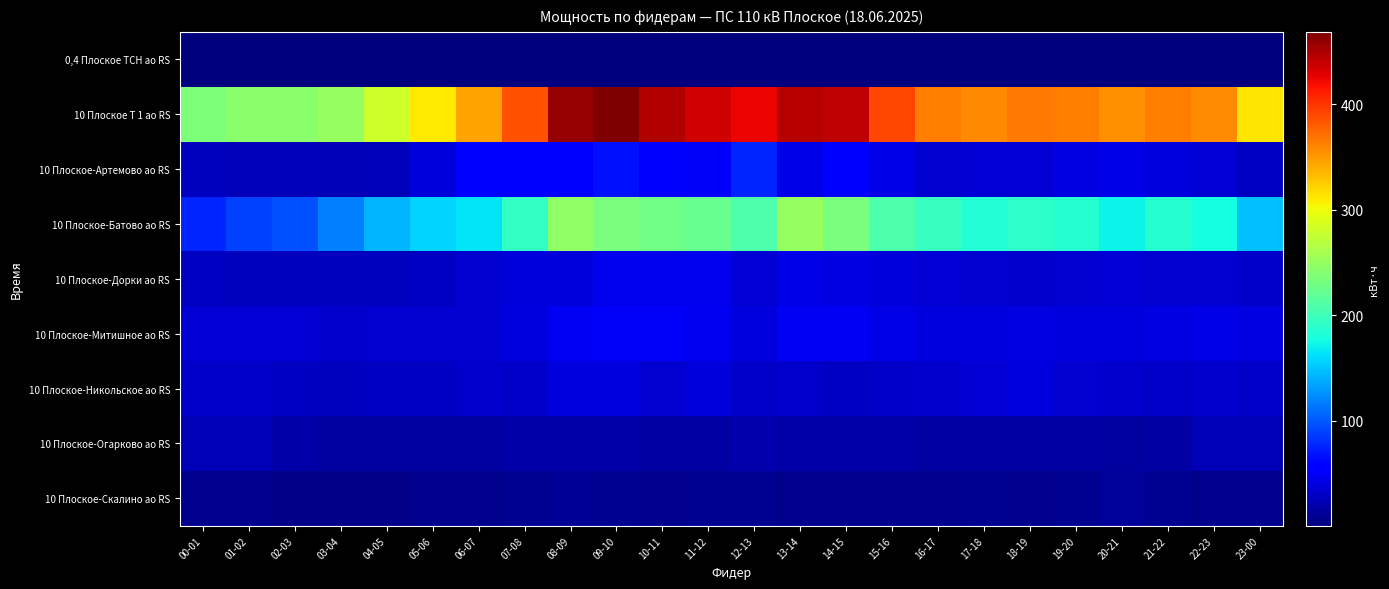

What is the smallest value displayed?

0.2